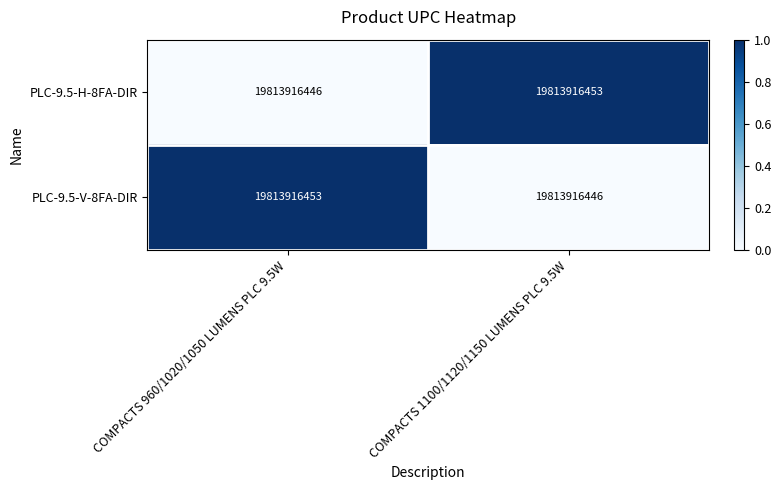

Is it true that PLC-9.5-H-8FA-DIR equals 1.0 at COMPACTS 1100/1120/1150 LUMENS PLC 9.5W?

True